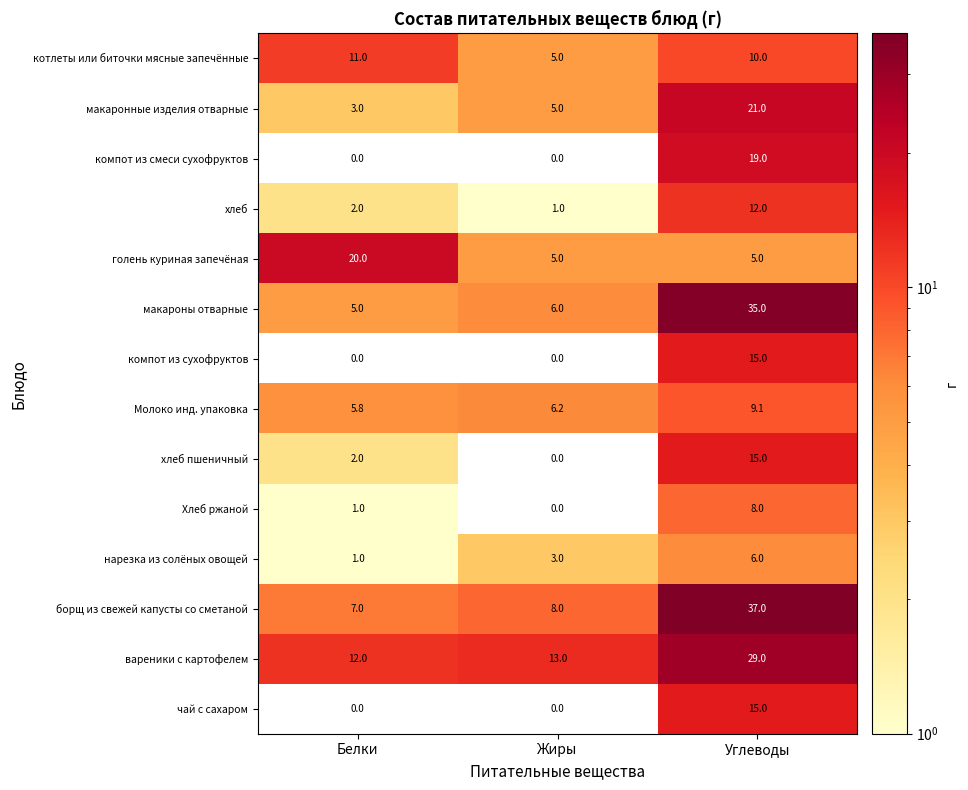

What is the difference between the макароны отварные values at Белки and Углеводы?

30.0